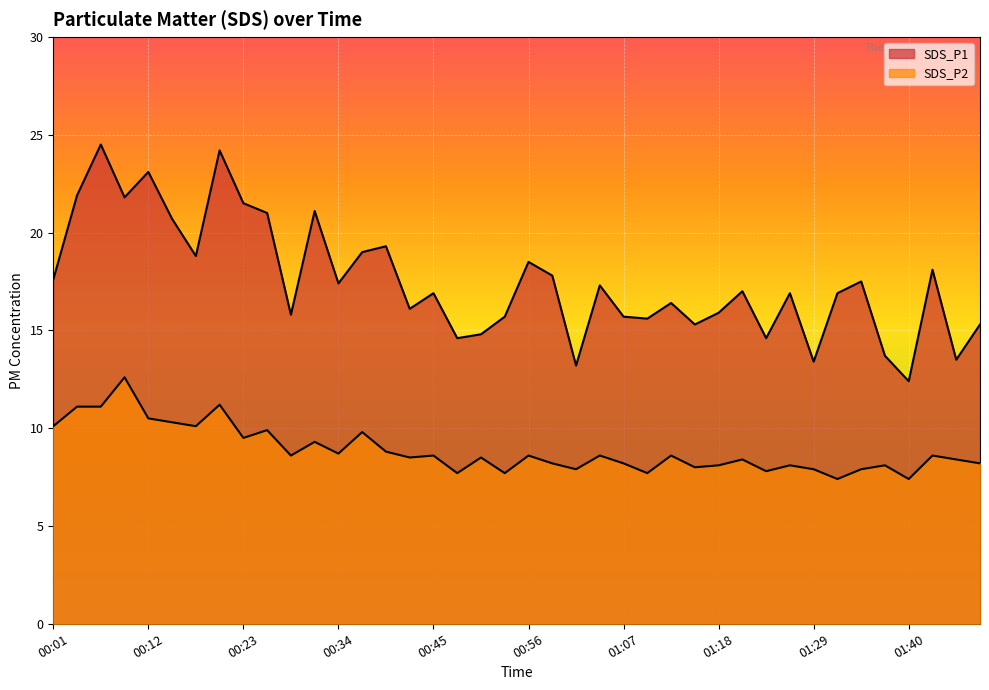

How many interior local valleys does the SDS_P2 series have?

13